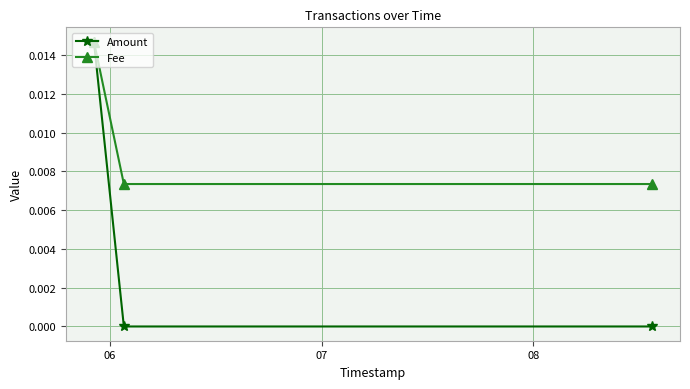

Rank the series by their average value, from lowest to highest.

Amount, Fee